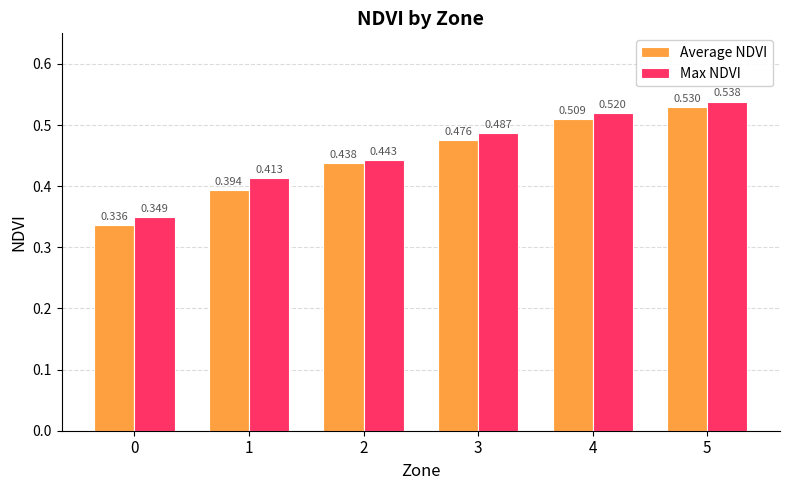

Which series has the largest total across all categories?

Max NDVI